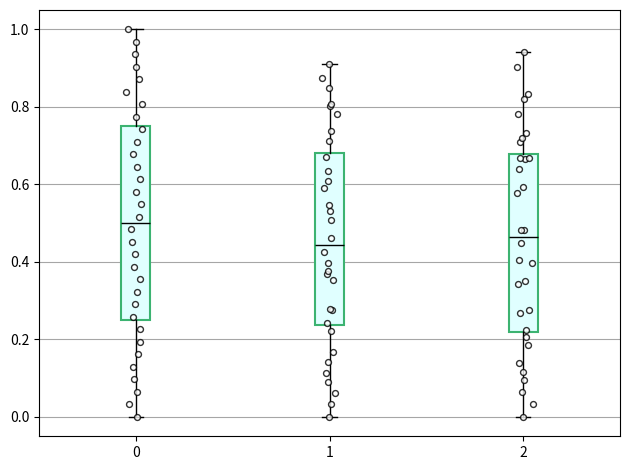

Reading left to right, transcribe this box plot: for each box, give where its median line is, the range the box spans, and where its two whiskers end, as read against the y-axis. The values are not printed on the chart, so give them approximately, as read against the axis.

0: median 0.50, box 0.26 to 0.76, whiskers 0.00 to 1.00
1: median 0.44, box 0.24 to 0.68, whiskers 0.00 to 0.92
2: median 0.46, box 0.22 to 0.68, whiskers 0.00 to 0.94